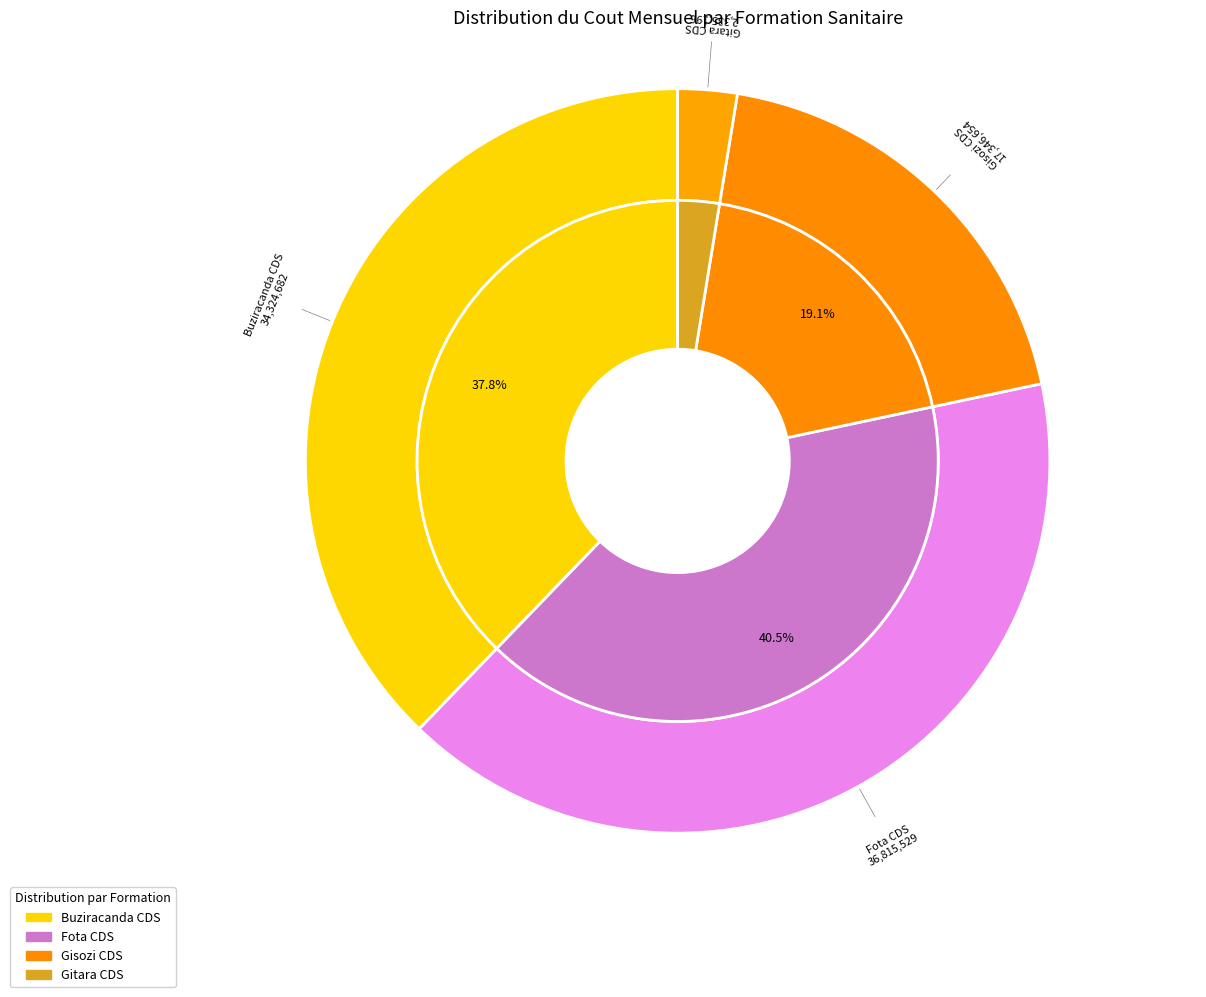

What percentage is the 22 slice, to the nearest percent?

3%